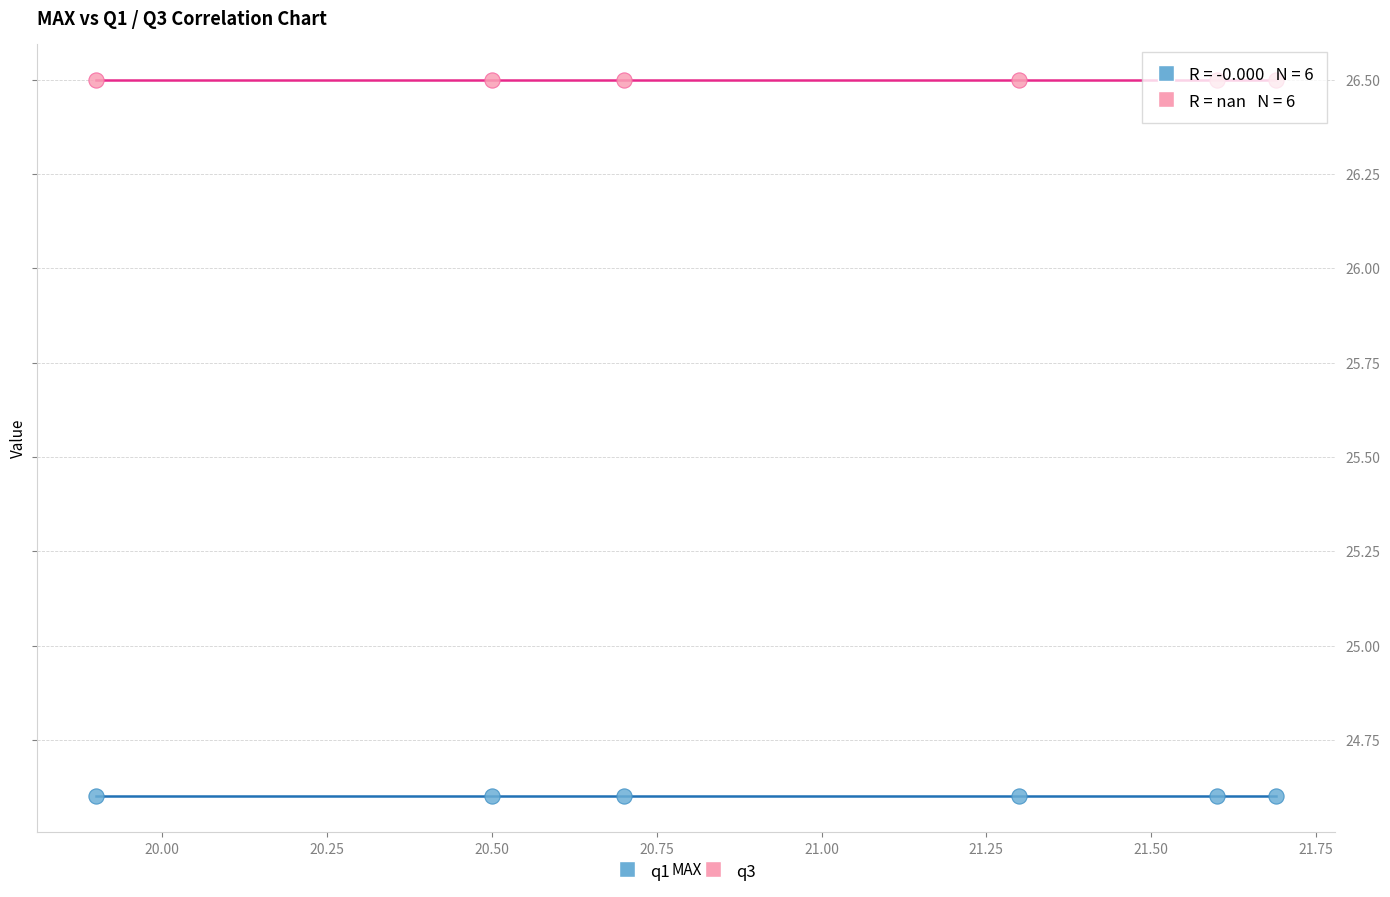

Which series reaches the maximum Y coordinate?

q3